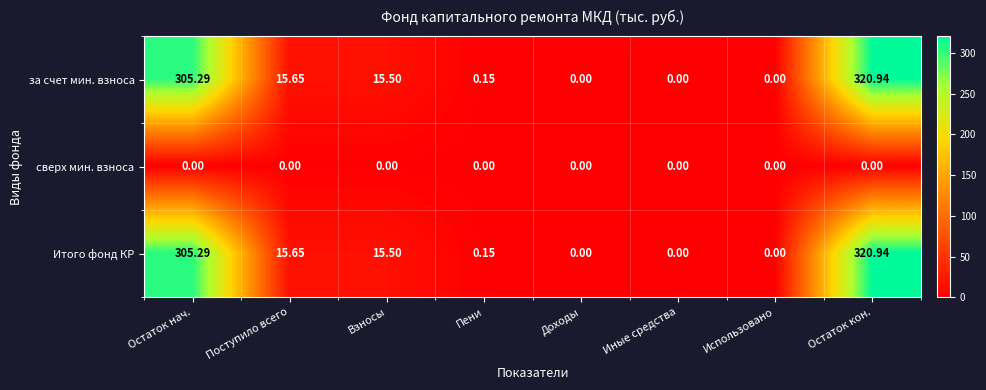

How many categories are shown in the chart?

8